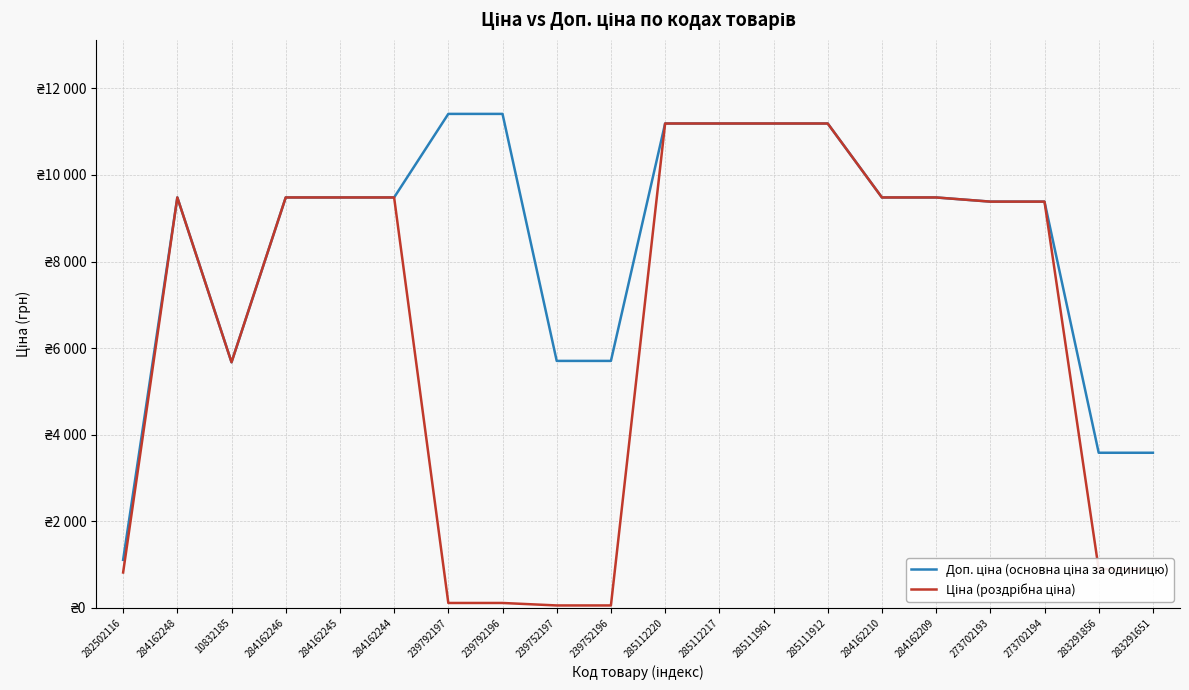

Rank the series at 283291651 from lowest to highest value.

Ціна (роздрібна ціна), Доп. ціна (основна ціна за одиницю)